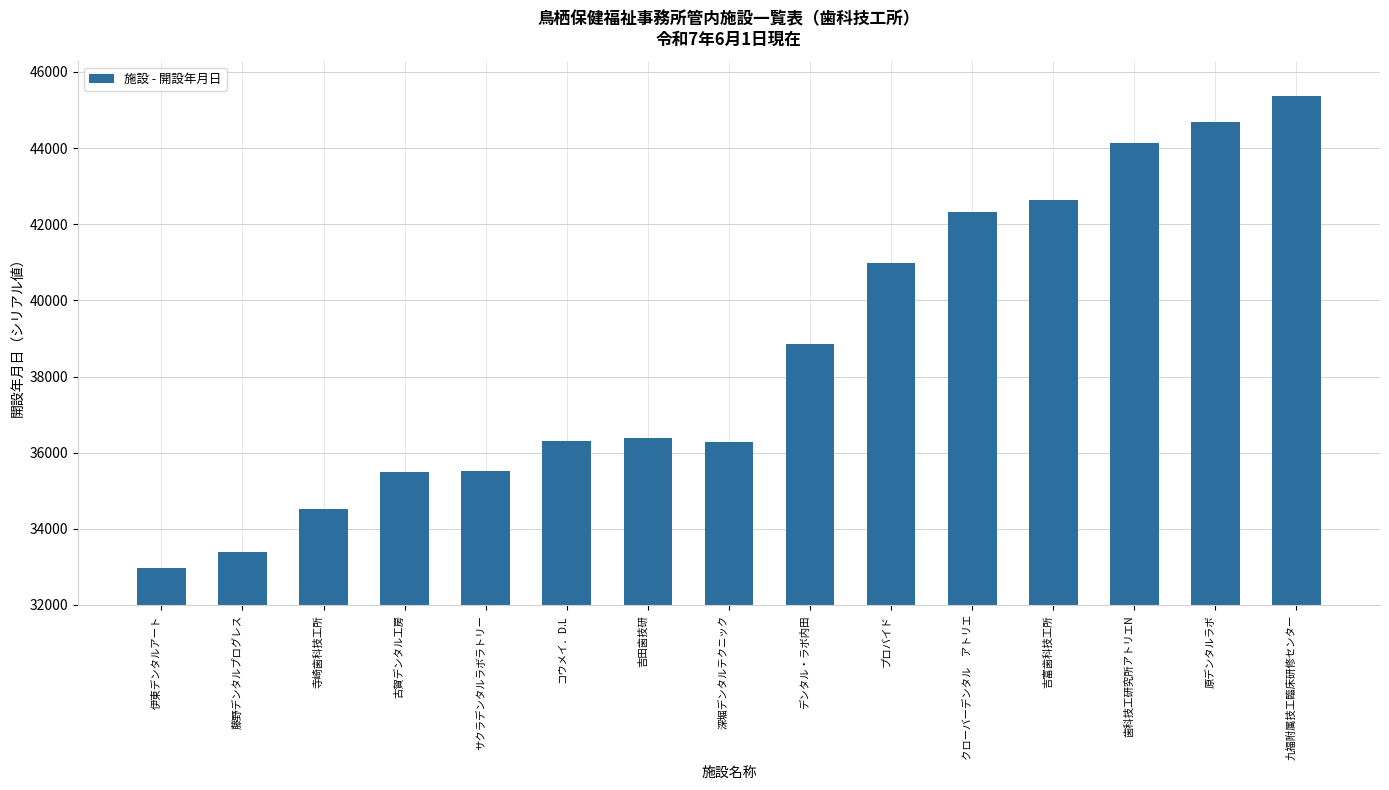

What is the greatest value displayed?

45369